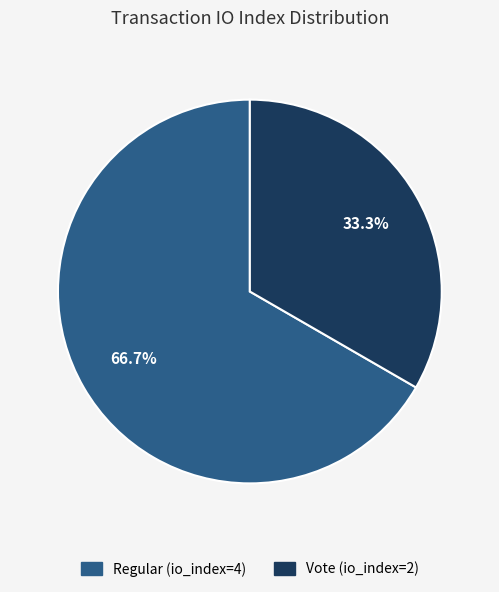

Approximately how many times larger is the value at Regular (io_index=4) compared to Vote (io_index=2)?

2.0